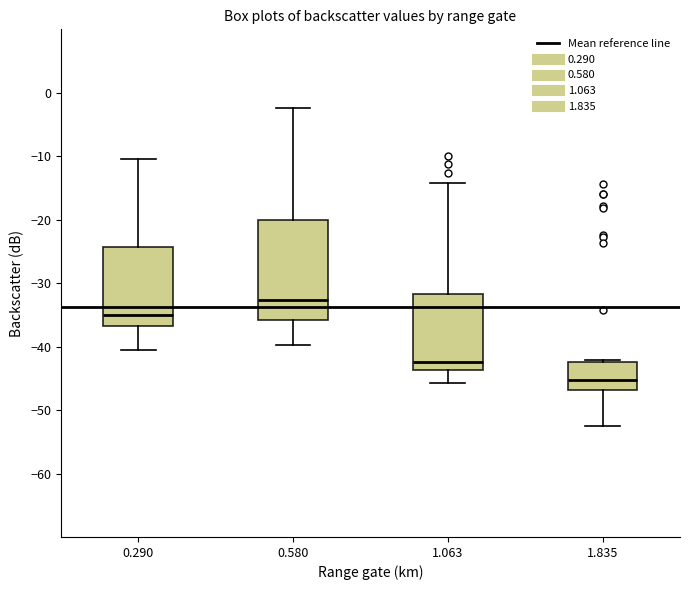

Where is the lower edge of the box at x = 1.835 on the y-axis? The values are not printed on the chart, so give them approximately, as read against the axis.

-47